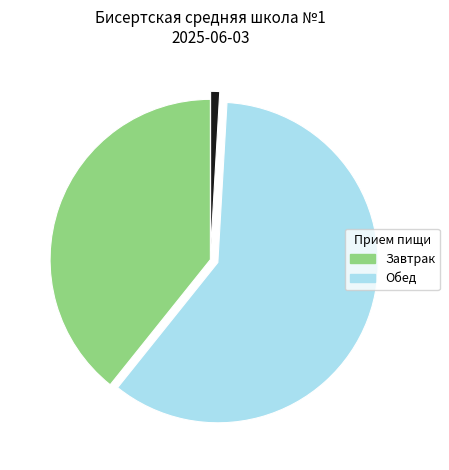

Is there any slice that represents more than half of the pie?

Yes